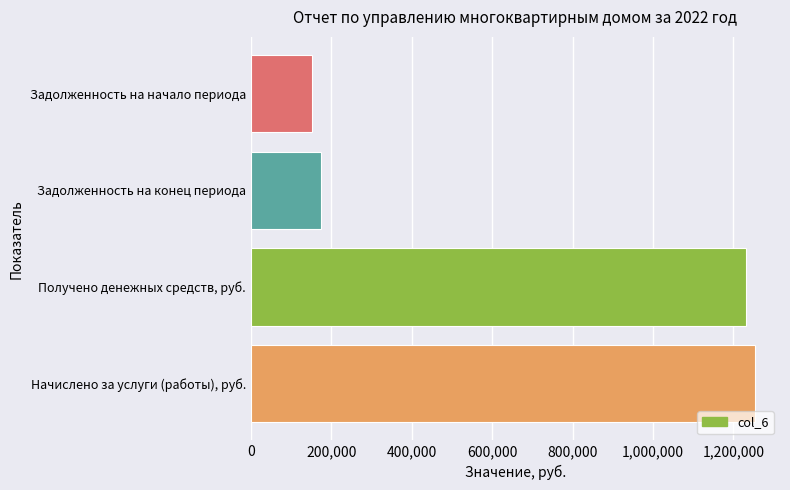

Reading bottom to top, transcribe all the data shown in this chart.

1253088.5	1232200.8	174366.3	153478.6